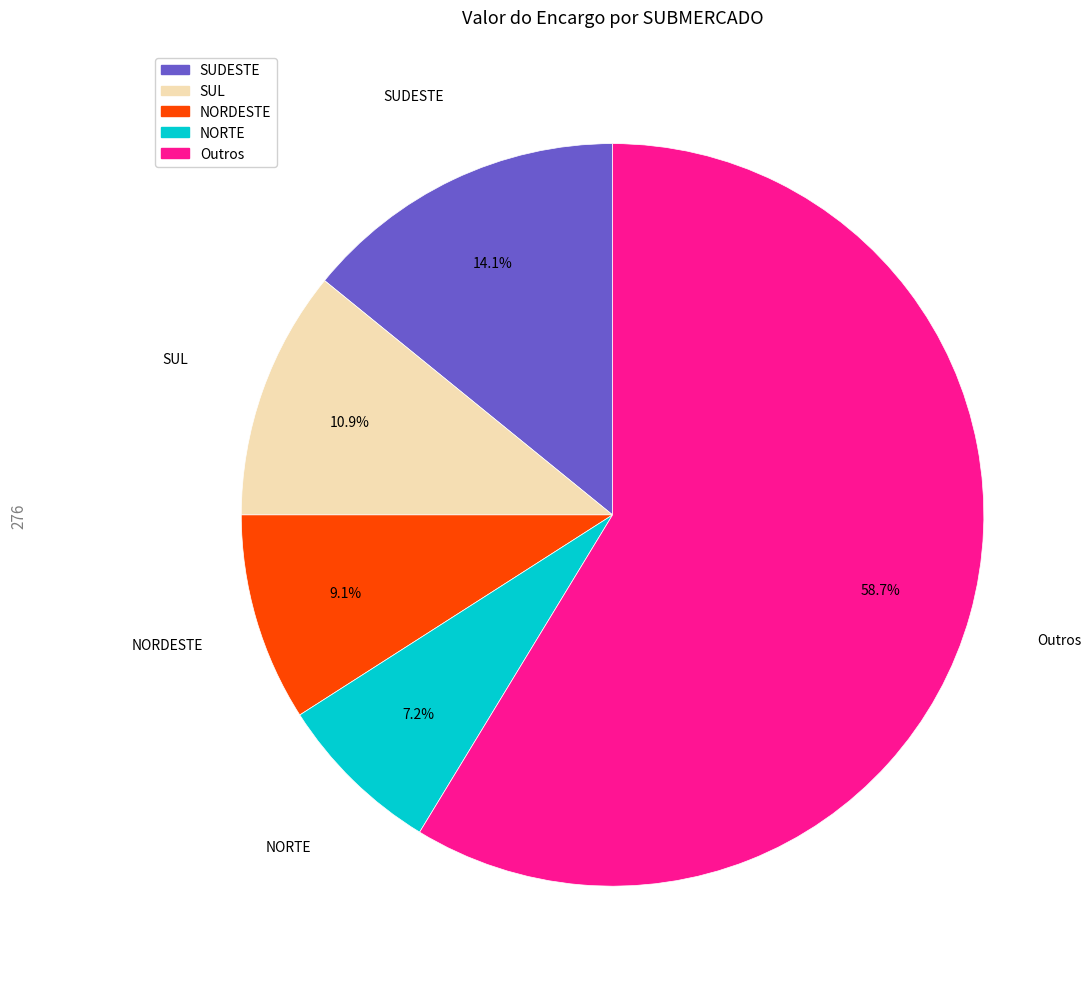

What percentage is NOT represented by Outros?

41.3%